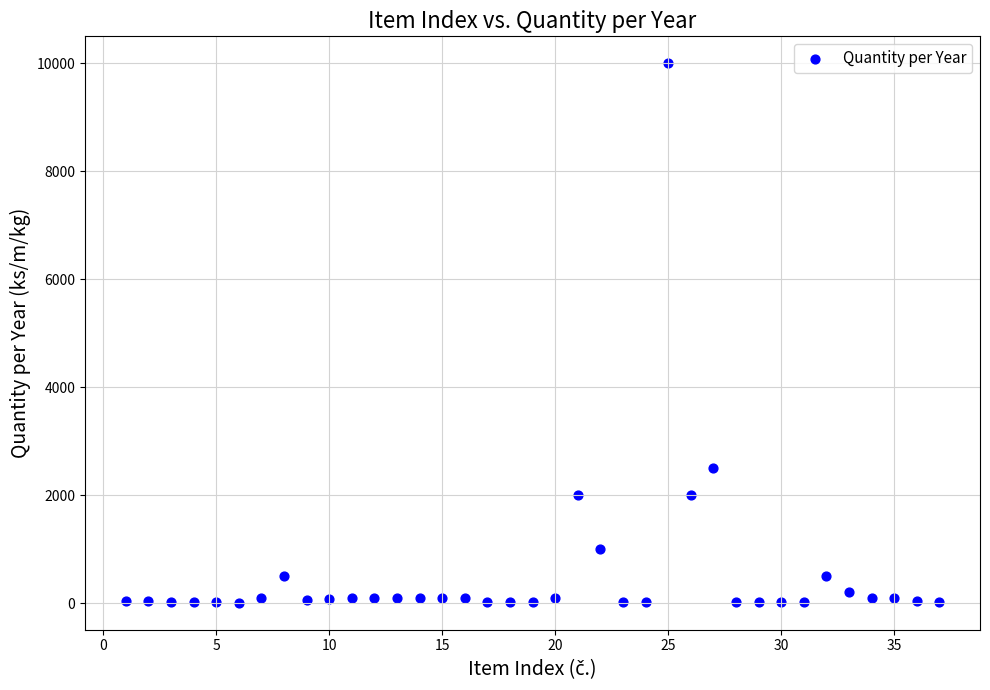

What Y value in the scatter plot is closest to 5002?

2500